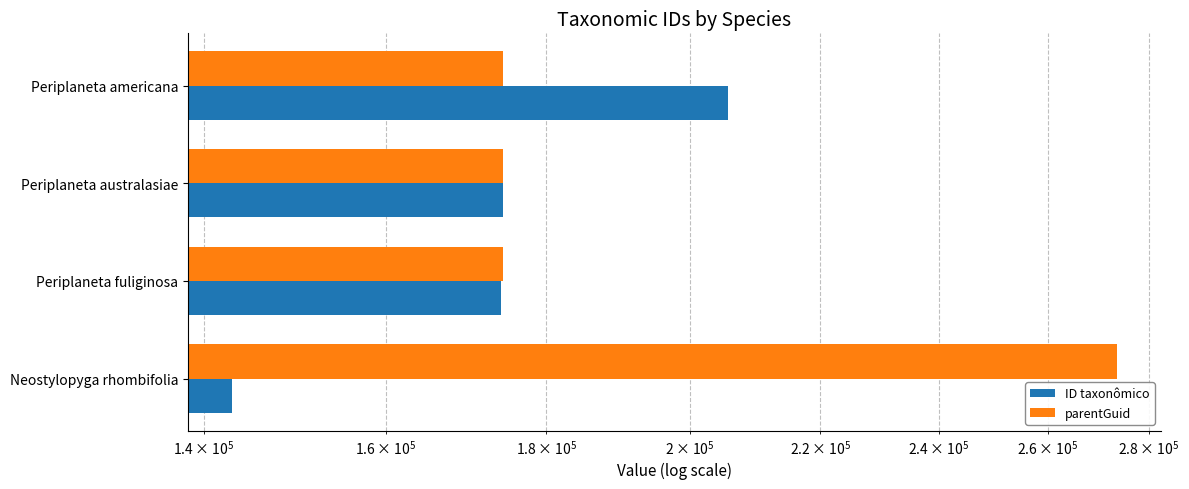

Reading right to left, extract all data points from this chart.

ID taxonômico: 205650	174396	174037	142971
parentGuid: 174383	174383	174383	273440